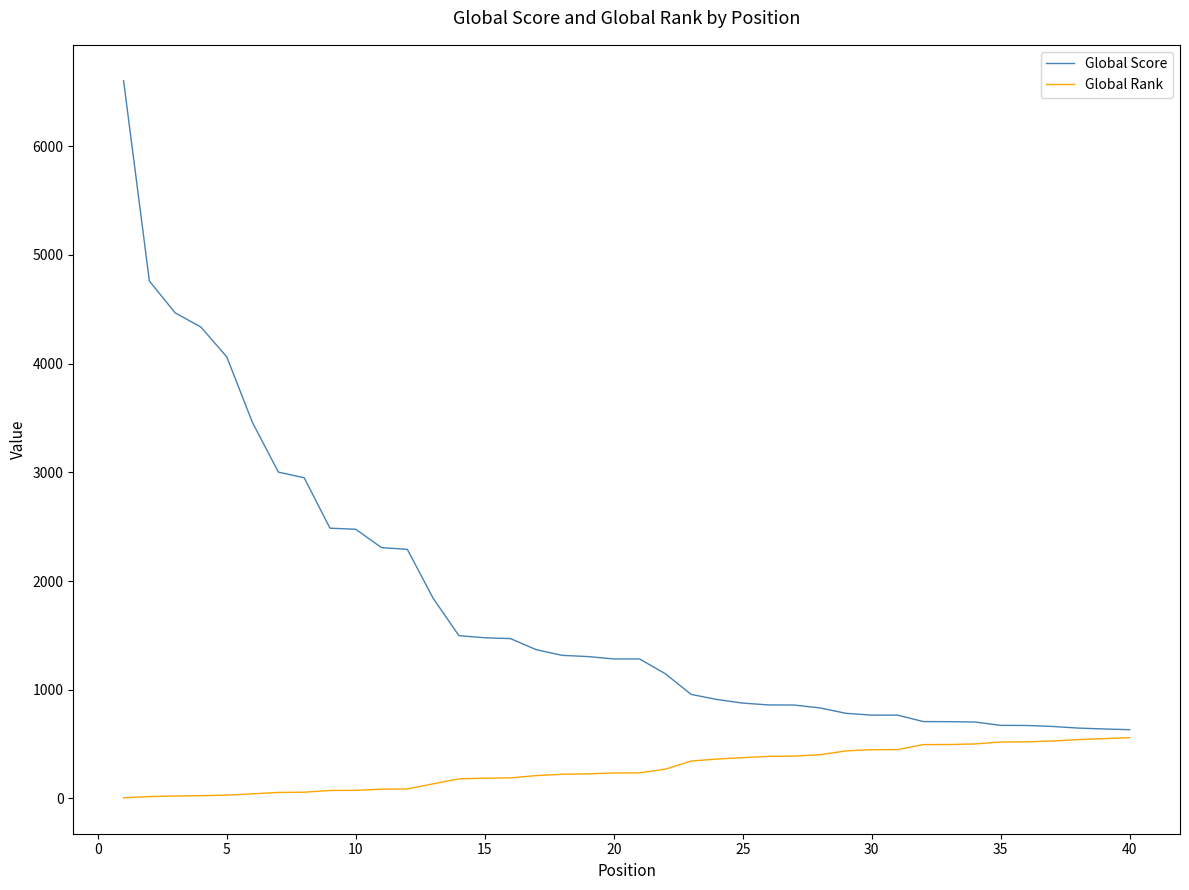

Which series has the largest range (max minus min)?

Global Score